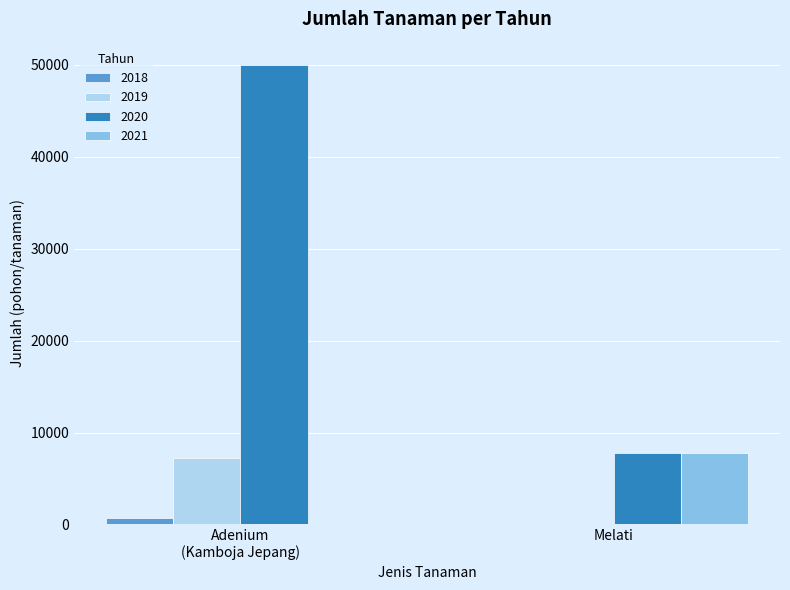

What is the sum of all 2021 values?

7800